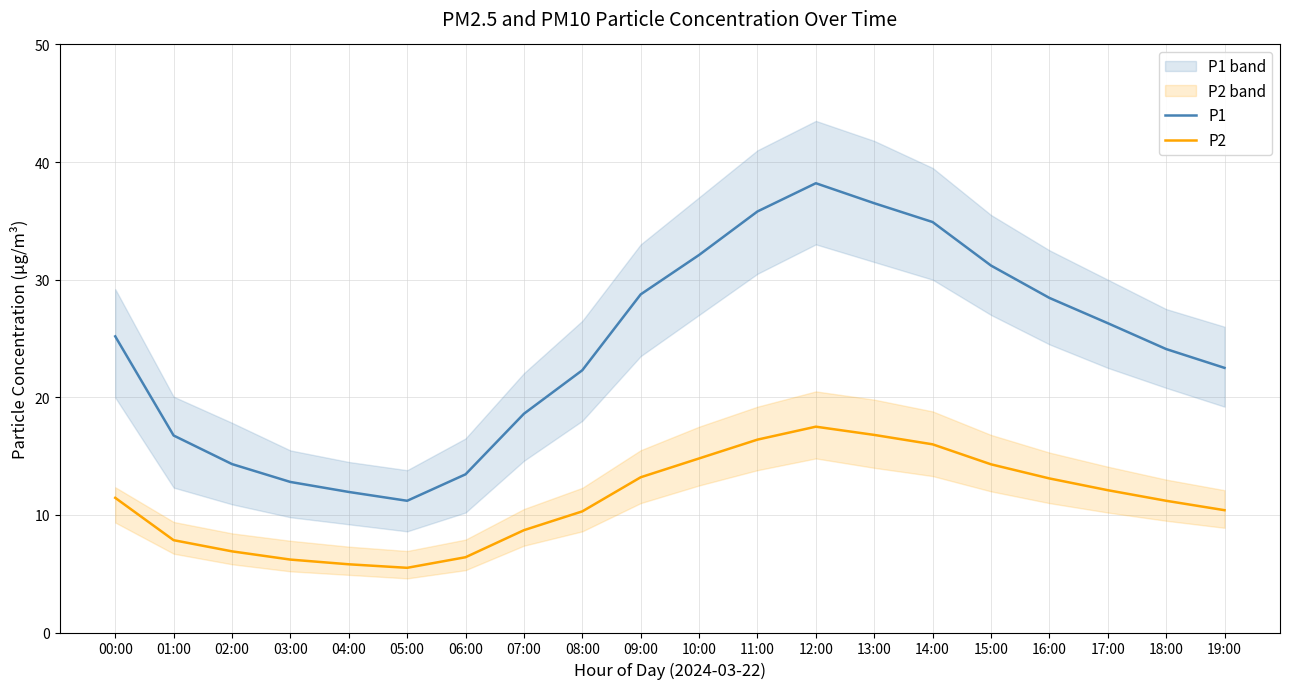

What is the label of the 13th point from the left?

12:00